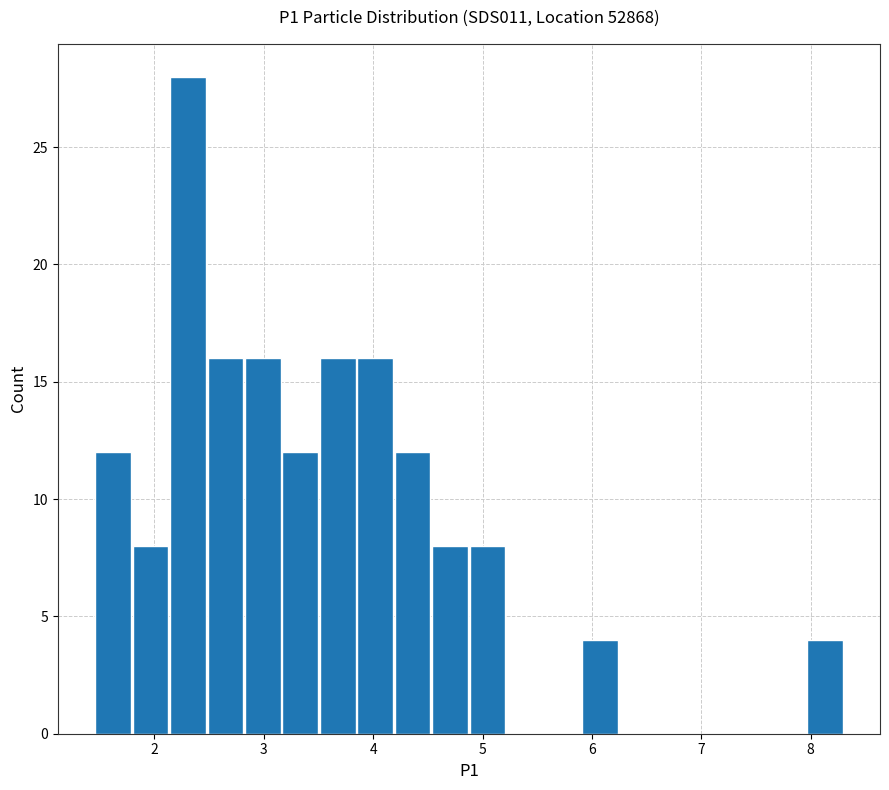

Read against the x-axis, roughly where is the centre of the tallest bar?

2.3